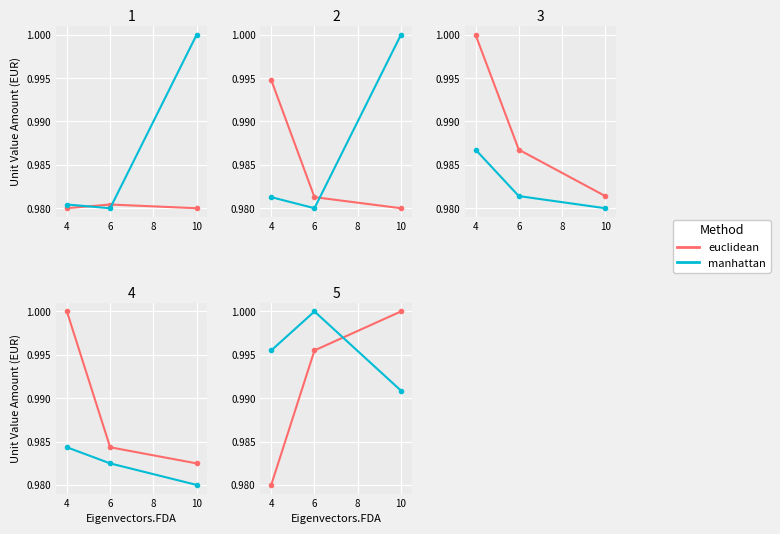

Is it true that euclidean equals 0.7 at 6?

False